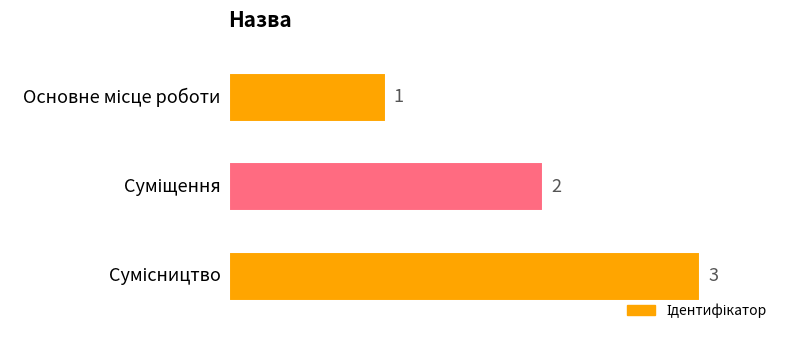

How many values are between 1 and 3?

3